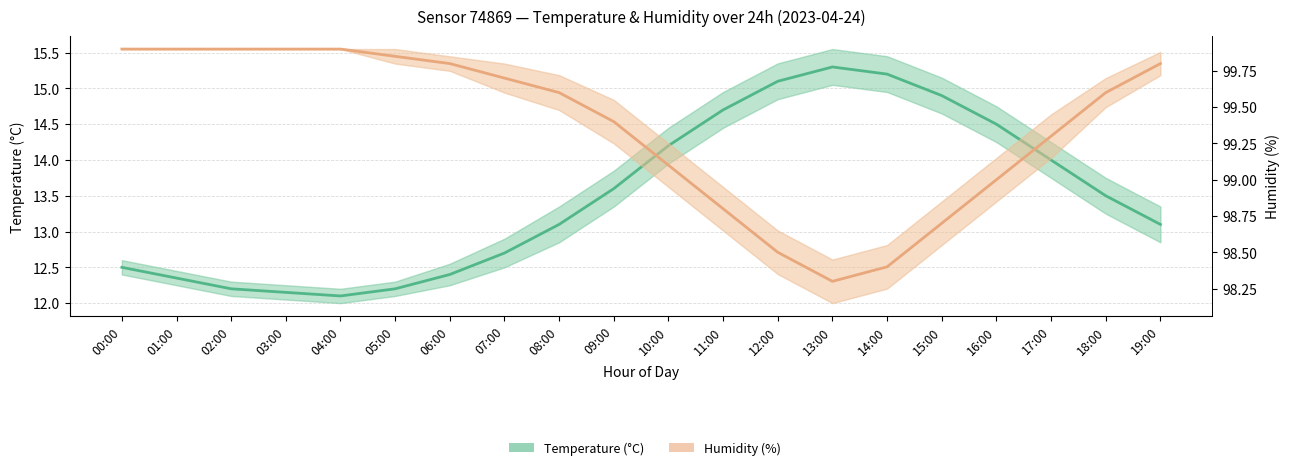

The value of Temperature (°C) at 01:00 is 12.3. True or false?

True